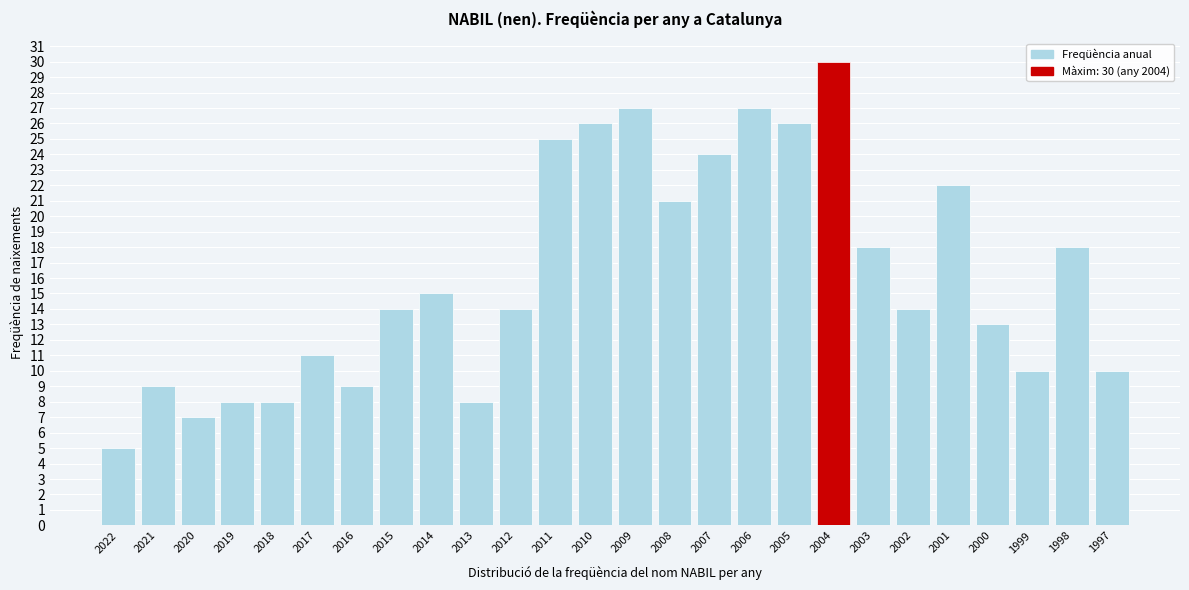

Reading left to right, what are all the values shown in this chart?

2022=5	2021=9	2020=7	2019=8	2018=8	2017=11	2016=9	2015=14	2014=15	2013=8	2012=14	2011=25	2010=26	2009=27	2008=21	2007=24	2006=27	2005=26	2004=30	2003=18	2002=14	2001=22	2000=13	1999=10	1998=18	1997=10